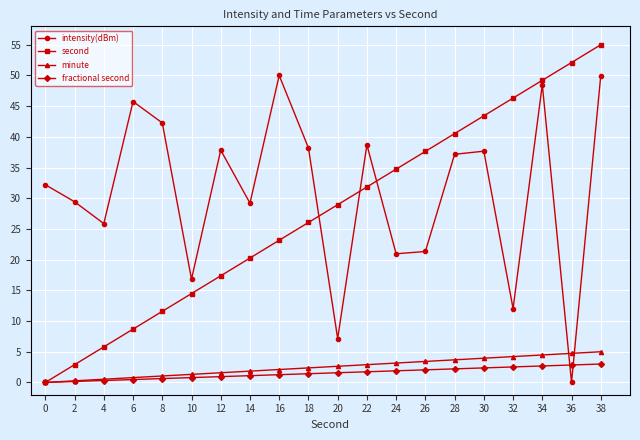

True or false: intensity(dBm) and fractional second intersect in this chart.

True